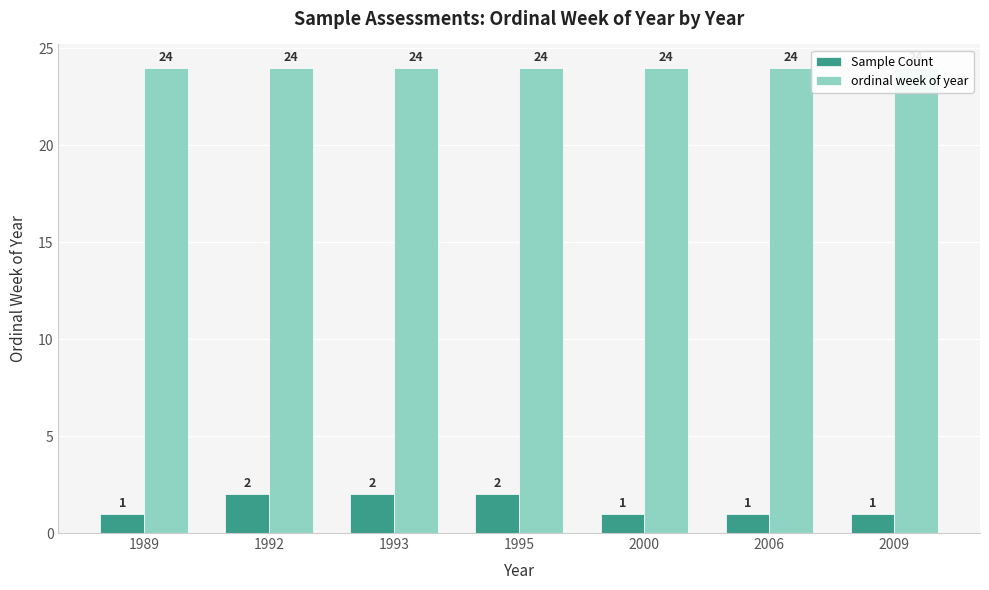

Where is Sample Count nearest to the value 1?

1989